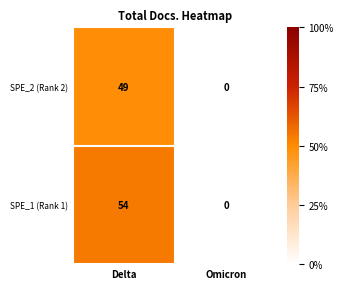

Is the value of SPE_1 (Rank 1) at Delta greater than the value of SPE_2 (Rank 2) at Omicron?

Yes